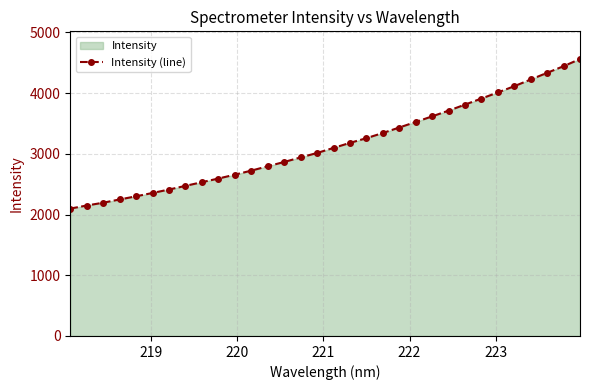

What is the sum of all values?

100899.5